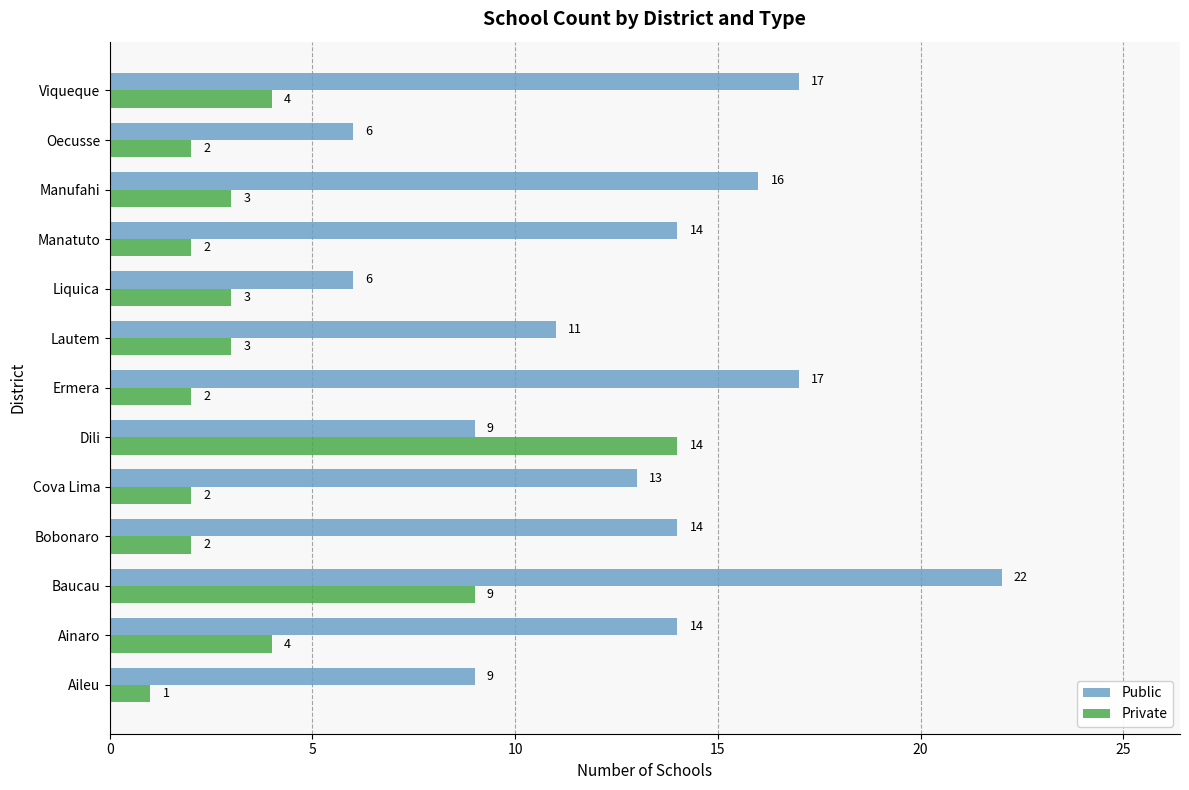

Is it true that Private equals 3 at Liquica?

True